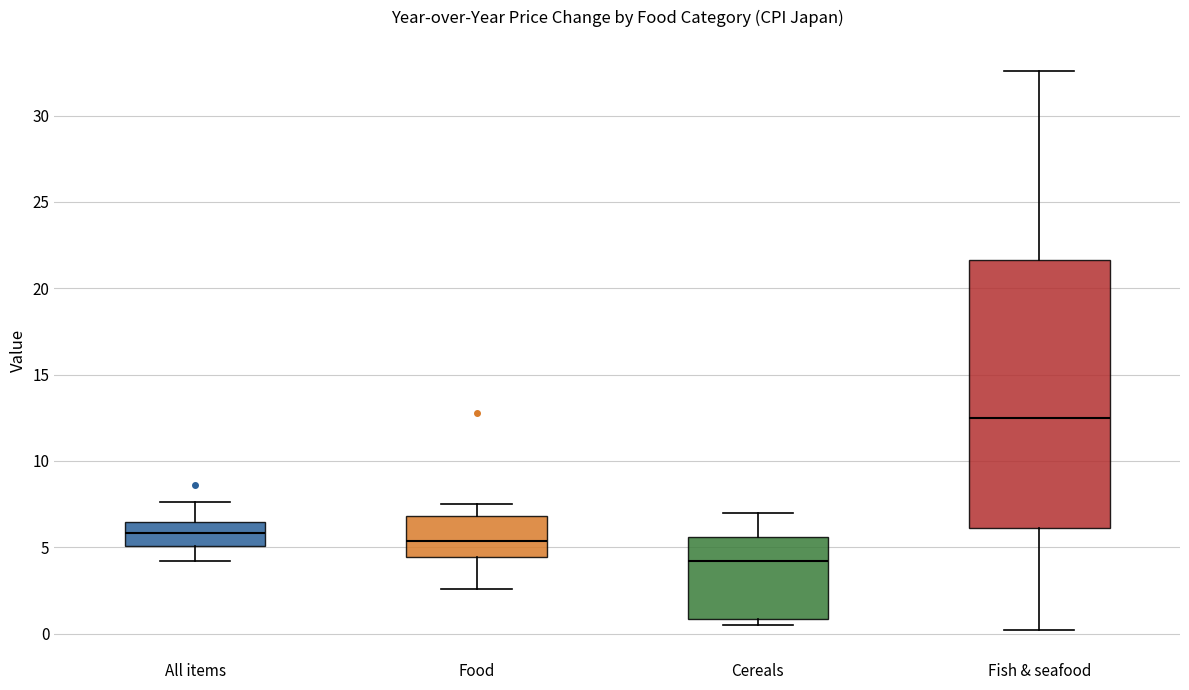

Reading left to right, transcribe this box plot: for each box, give where its median line is, the range the box spans, and where its two whiskers end, as read against the y-axis. The values are not printed on the chart, so give them approximately, as read against the axis.

All items: median 6.0, box 5.0 to 6.5, whiskers 4.0 to 7.5
Food: median 5.5, box 4.5 to 7.0, whiskers 2.5 to 7.5
Cereals: median 4.0, box 1.0 to 5.5, whiskers 0.5 to 7.0
Fish & seafood: median 12.5, box 6.0 to 21.5, whiskers 0.0 to 32.5